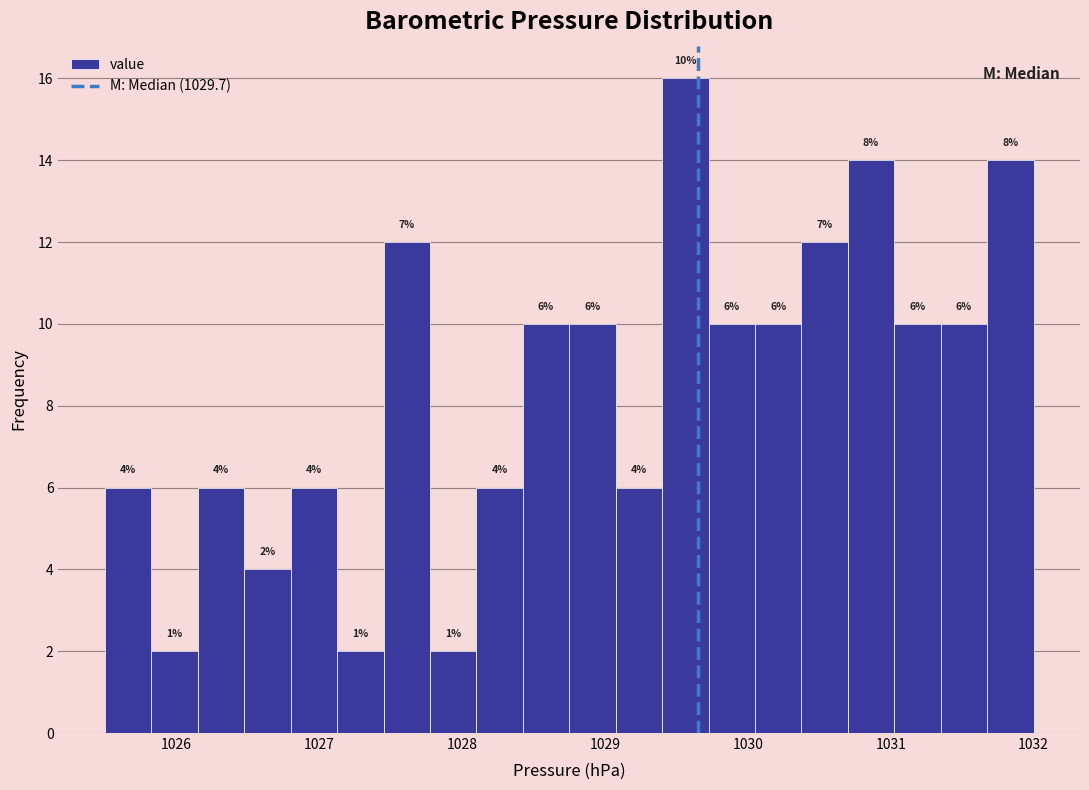

Around what value on the x-axis is the tallest bar? Give the approximate position of its centre, as read against the axis.

1029.6